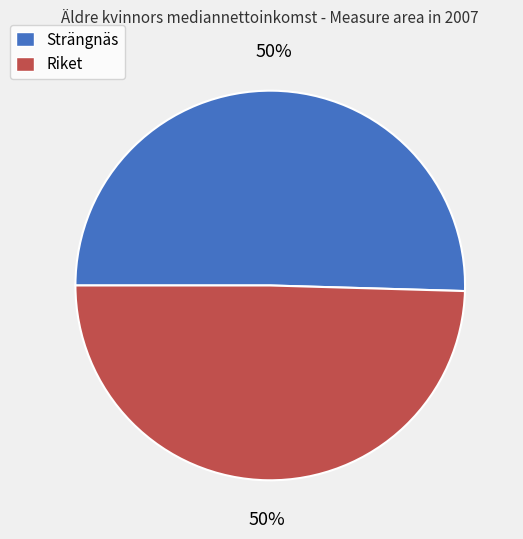

Is the sum of Riket and Strängnäs greater than half?

Yes